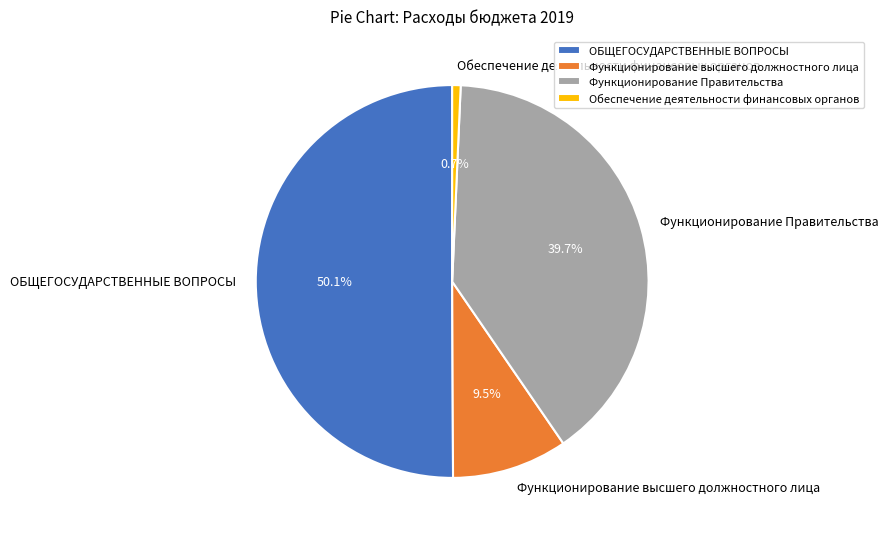

Which has a higher value, Функционирование высшего должностного лица or ОБЩЕГОСУДАРСТВЕННЫЕ ВОПРОСЫ?

ОБЩЕГОСУДАРСТВЕННЫЕ ВОПРОСЫ